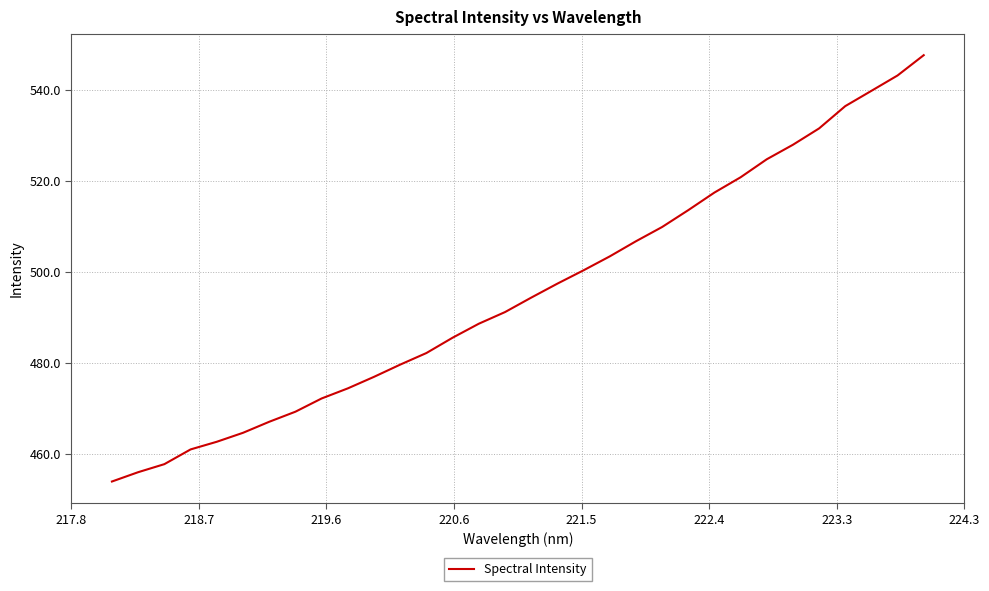

How many distinct data groups are displayed?

1